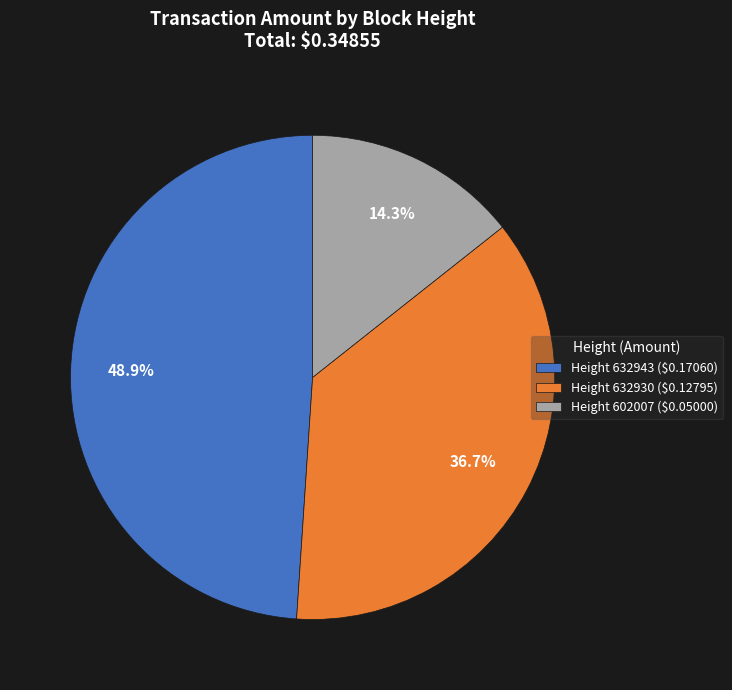

Does Height 632943 ($0.17060) account for over 50% of the chart?

No